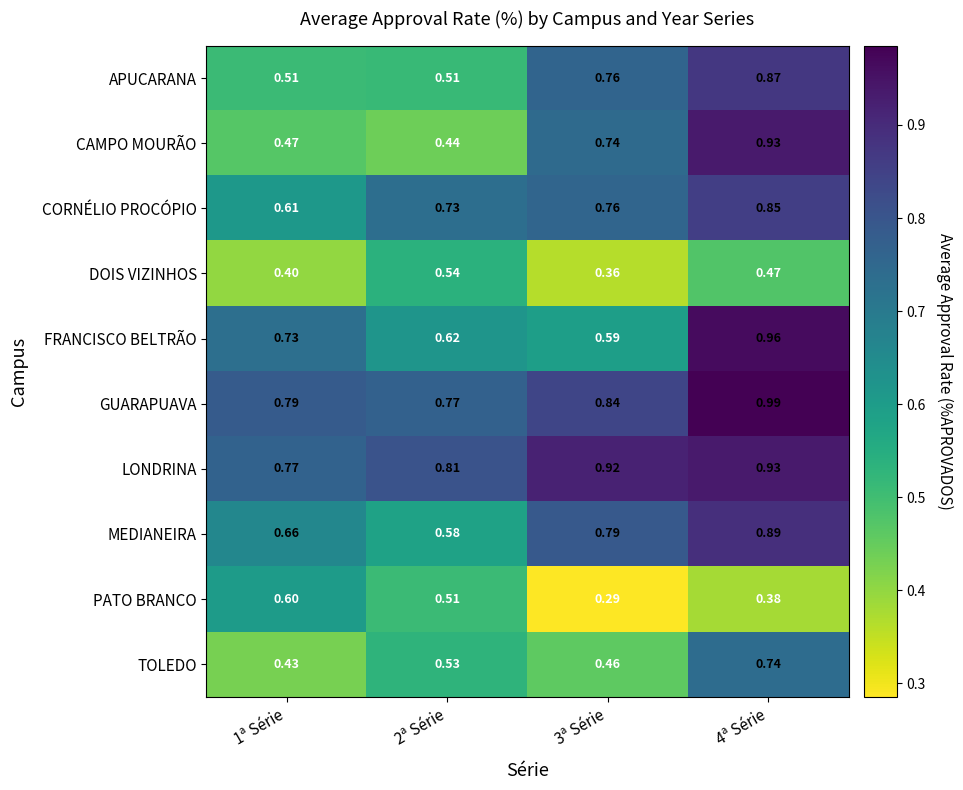

Which series changed the most between 2ª Série and 4ª Série?

CAMPO MOURÃO